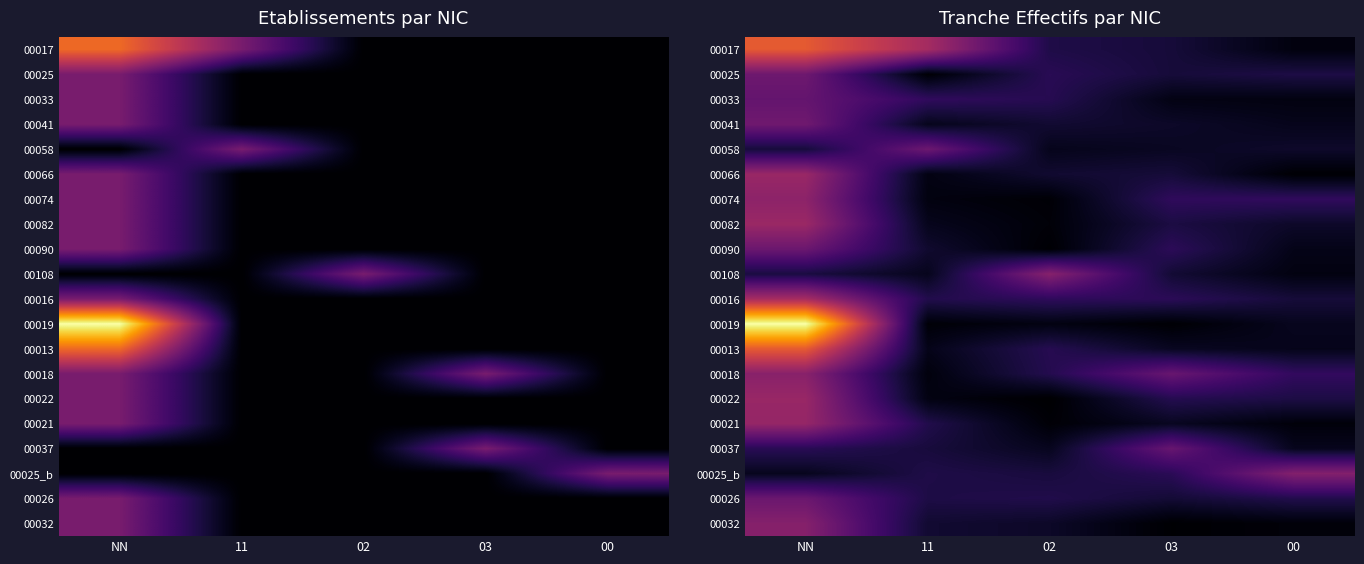

At how many categories does at least one series exceed 3?

1